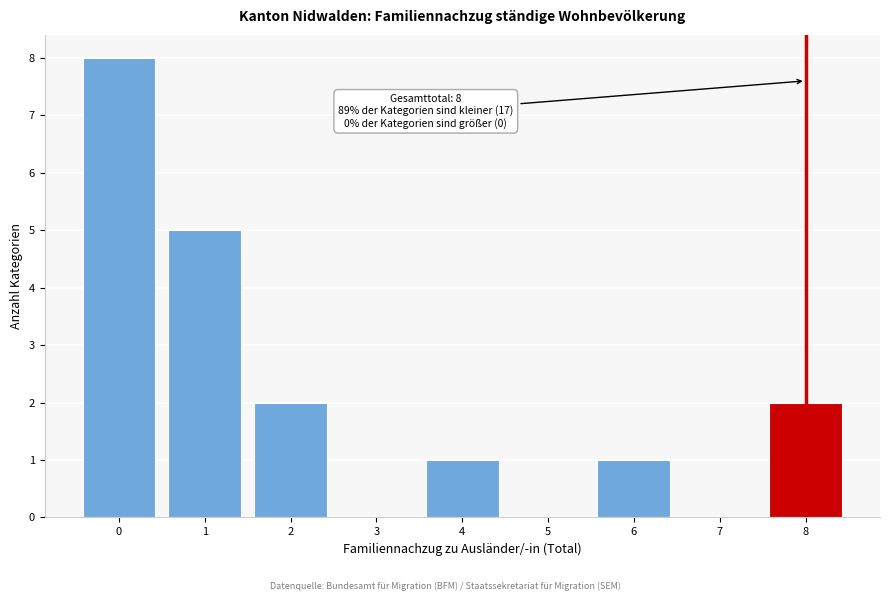

Reading left to right, transcribe all the data shown in this chart.

0=8	1=5	2=2	3=0	4=1	5=0	6=1	7=0	8=2